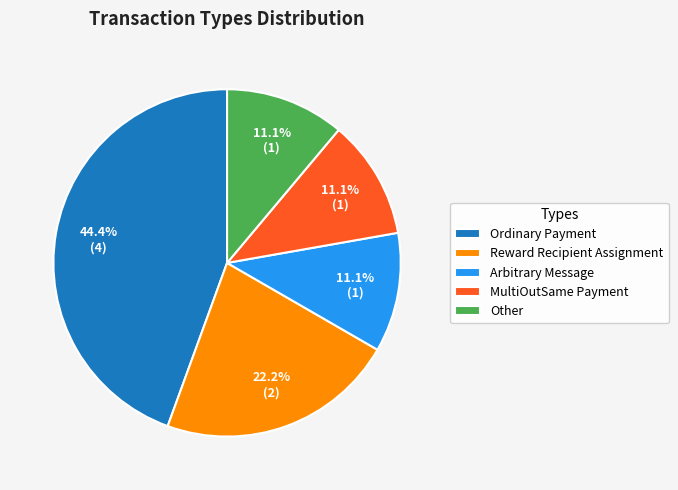

Between Ordinary Payment and Arbitrary Message, which is larger?

Ordinary Payment